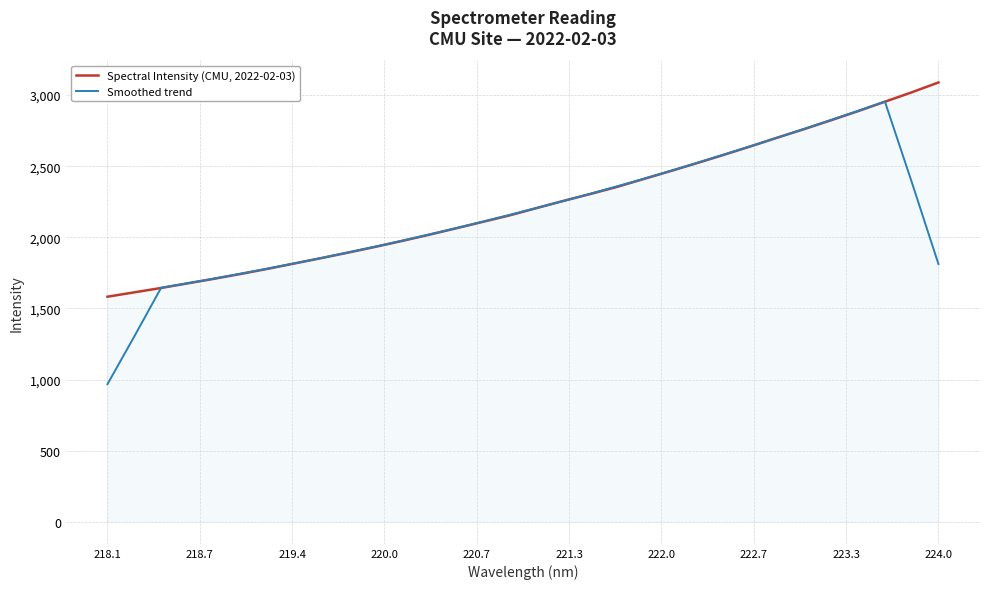

List the series in order of their overall mean, highest first.

Spectral Intensity (CMU, 2022-02-03), Smoothed trend